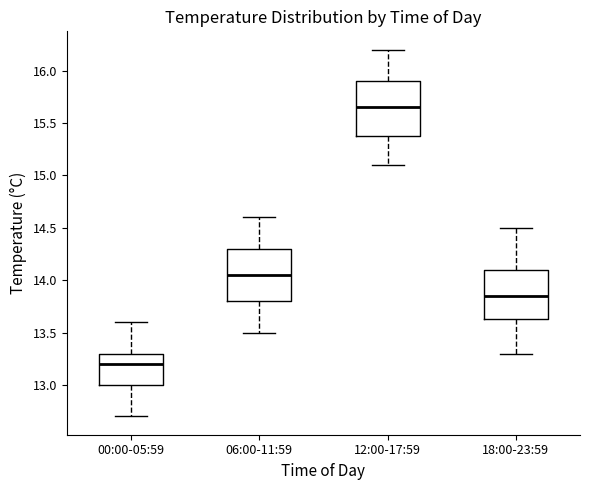

Reading left to right, read every box against the y-axis: the position of its median line, the range the box covers, and the ends of its whiskers. The values are not printed on the chart, so give them approximately, as read against the axis.

00:00-05:59: median 13.20, box 13.00 to 13.30, whiskers 12.70 to 13.60
06:00-11:59: median 14.05, box 13.80 to 14.30, whiskers 13.50 to 14.60
12:00-17:59: median 15.65, box 15.40 to 15.90, whiskers 15.10 to 16.20
18:00-23:59: median 13.85, box 13.65 to 14.10, whiskers 13.30 to 14.50